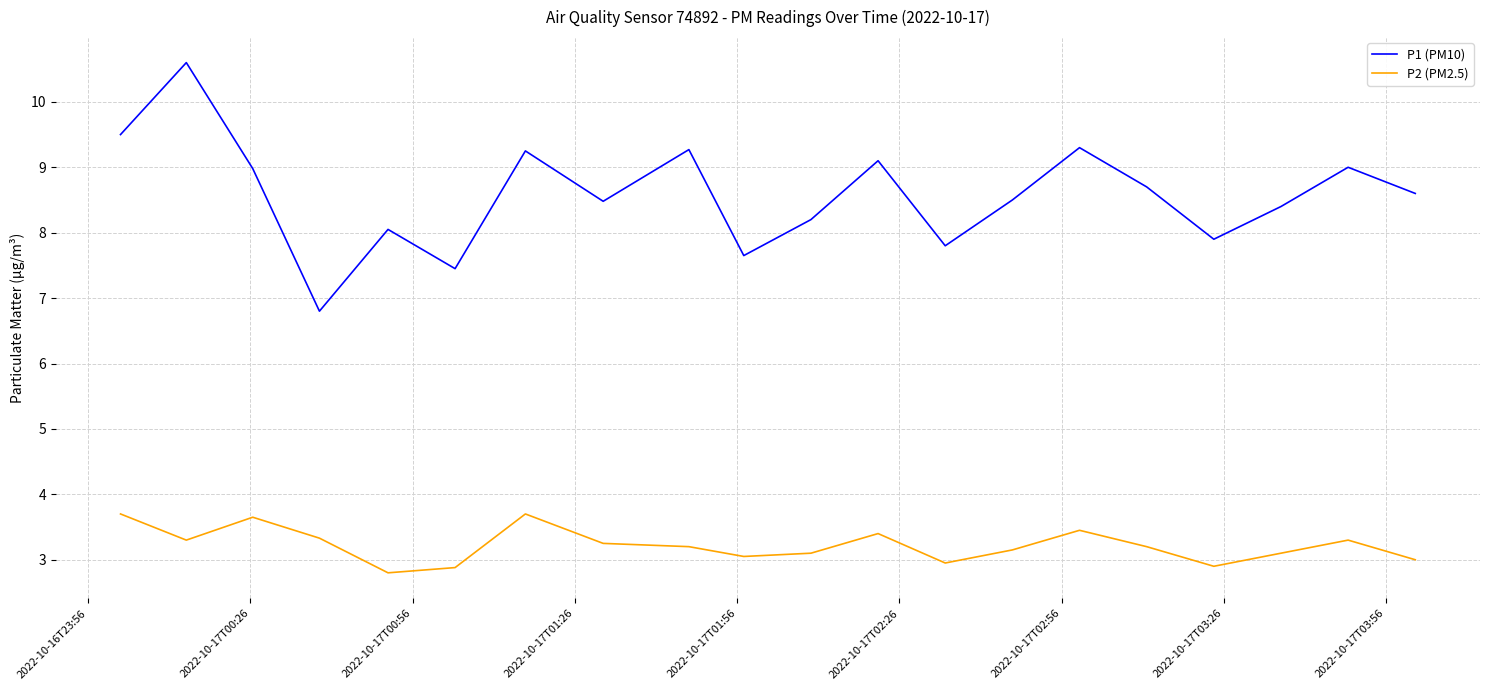

Which series has the largest range (max minus min)?

P1 (PM10)